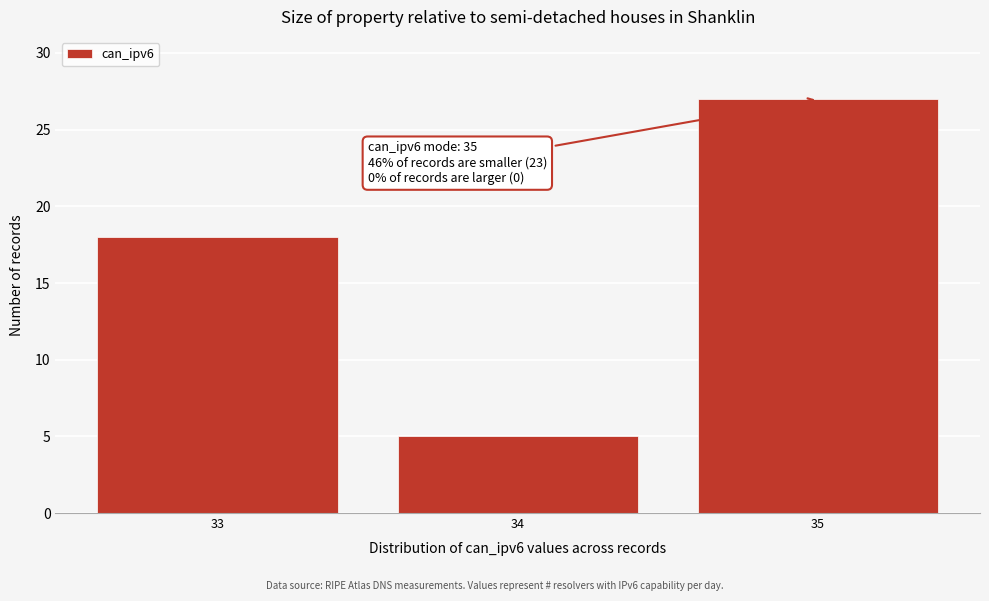

Which range on the x-axis has the tallest bar?

34.5 to 35.5